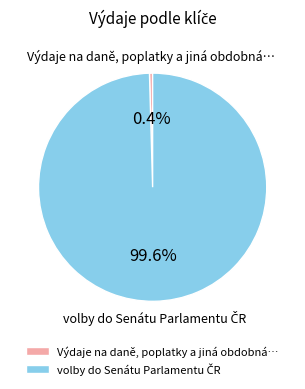

How many slices are in this pie chart?

2